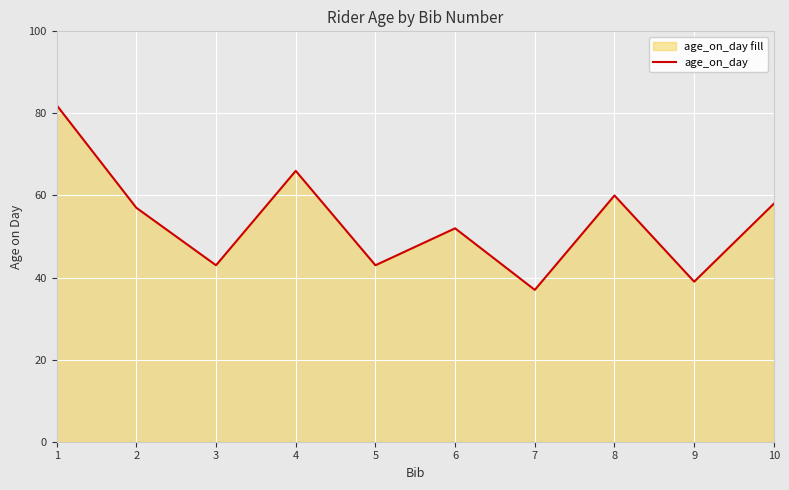

What is the difference between the values at 5 and 1?

39